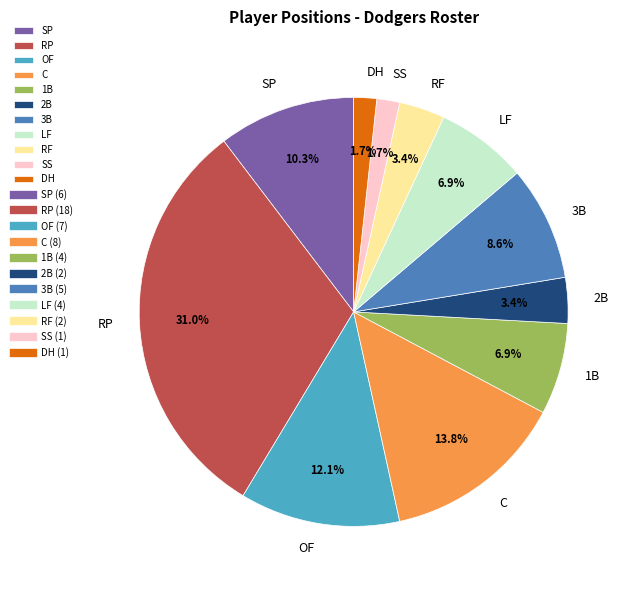

Which has a higher value, DH or 1B?

1B